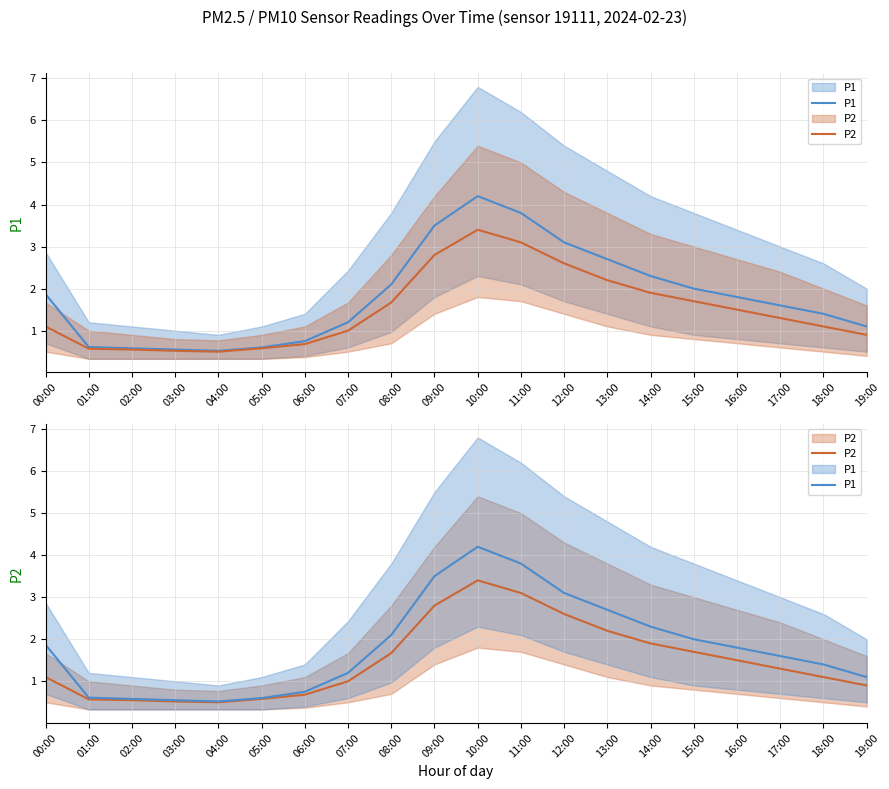

What is the value of the P1 point at the 19th from the left?

1.4